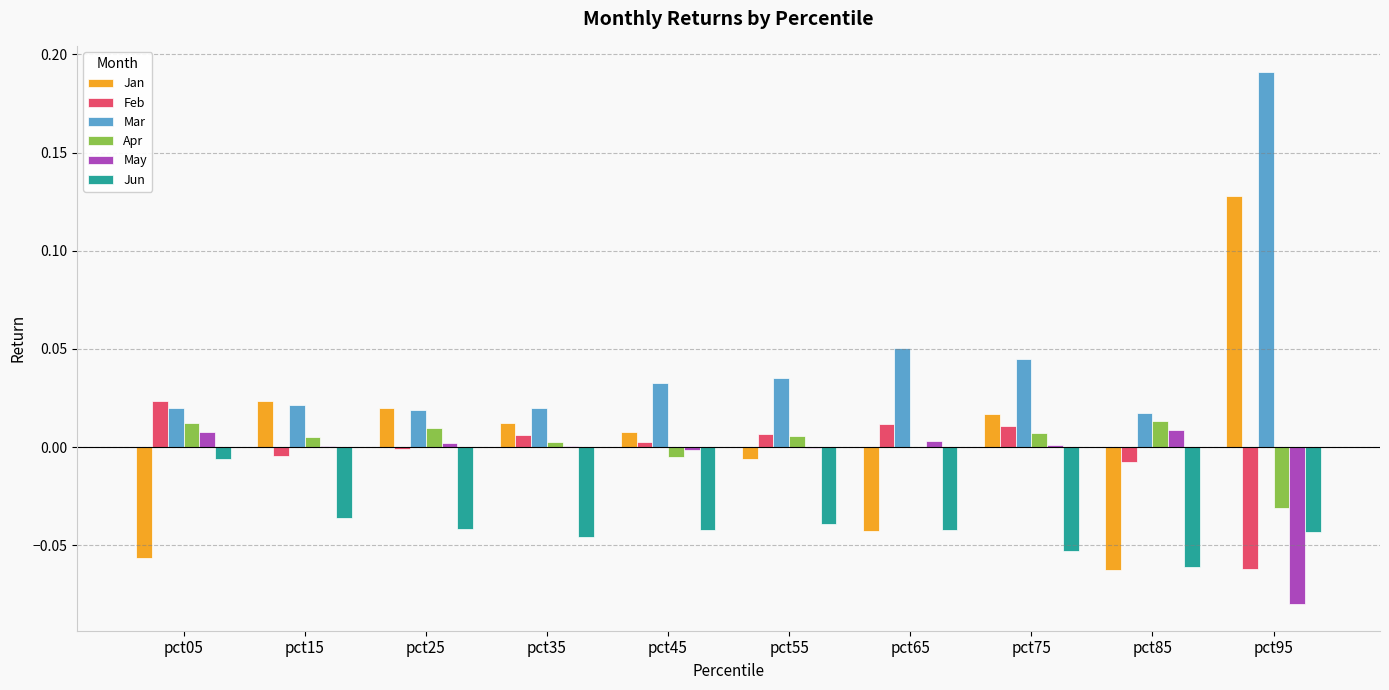

At which label does Jan first exceed 0?

pct15